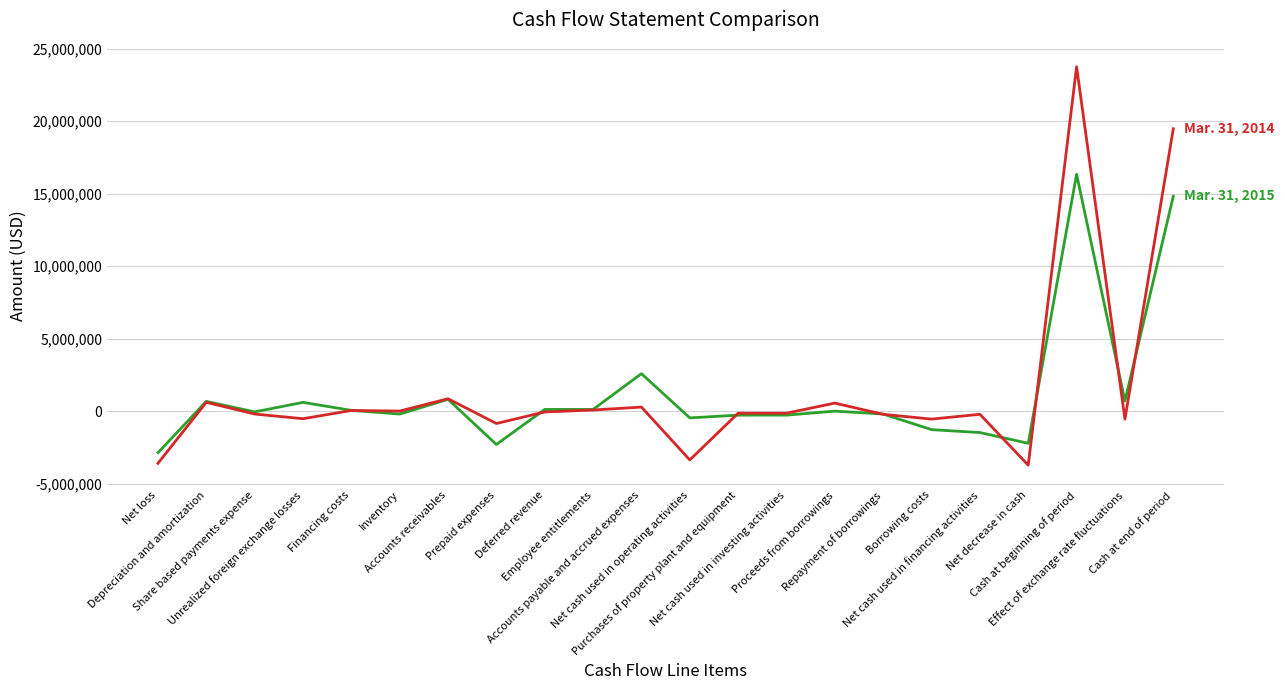

What is the smallest value displayed?

-3724216